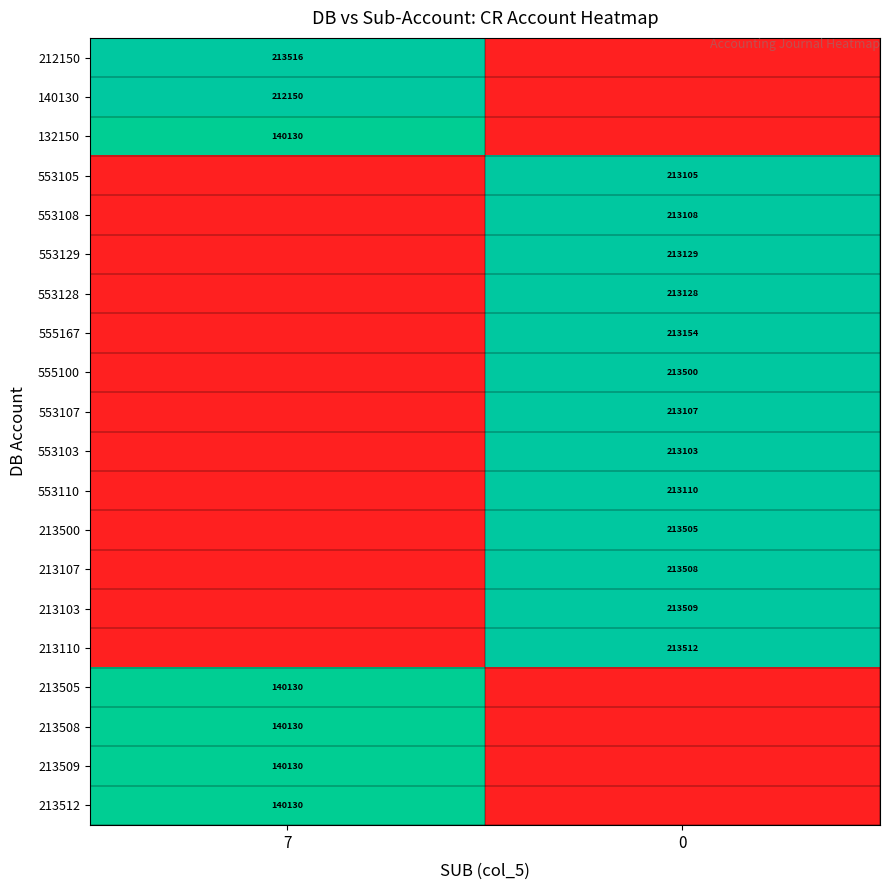

Is the value of 213512 at 7 greater than the value of 213103 at 0?

No